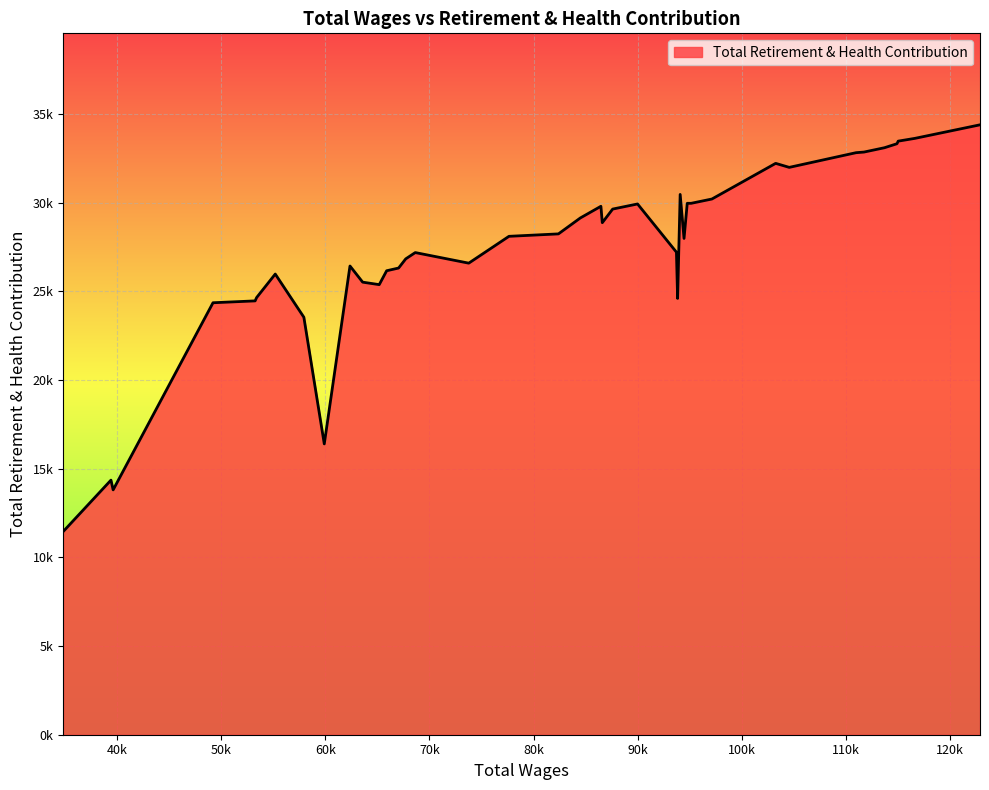

Does the chart display data point markers on the line(s)?

No